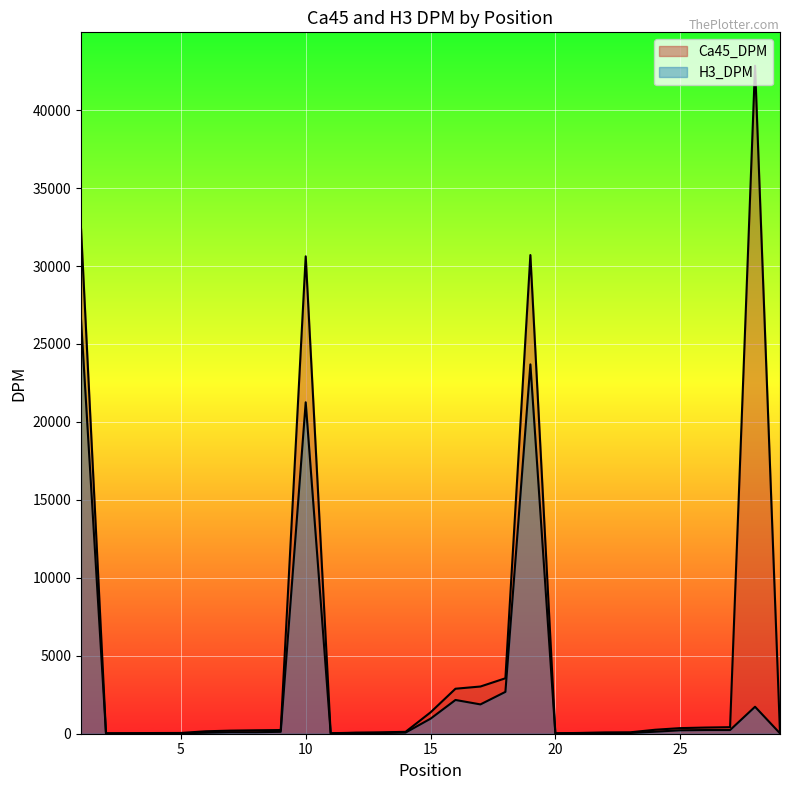

Which category has the lowest value across all series?

2